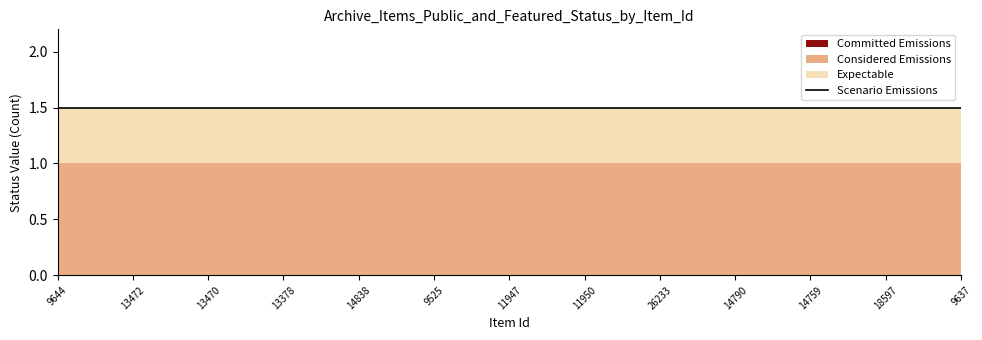

True or false: Expectable and Considered Emissions intersect in this chart.

False